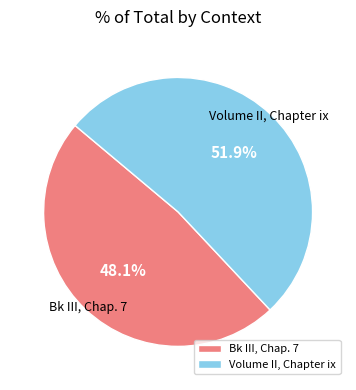

What percentage is the Bk III, Chap. 7 slice, to the nearest percent?

48%